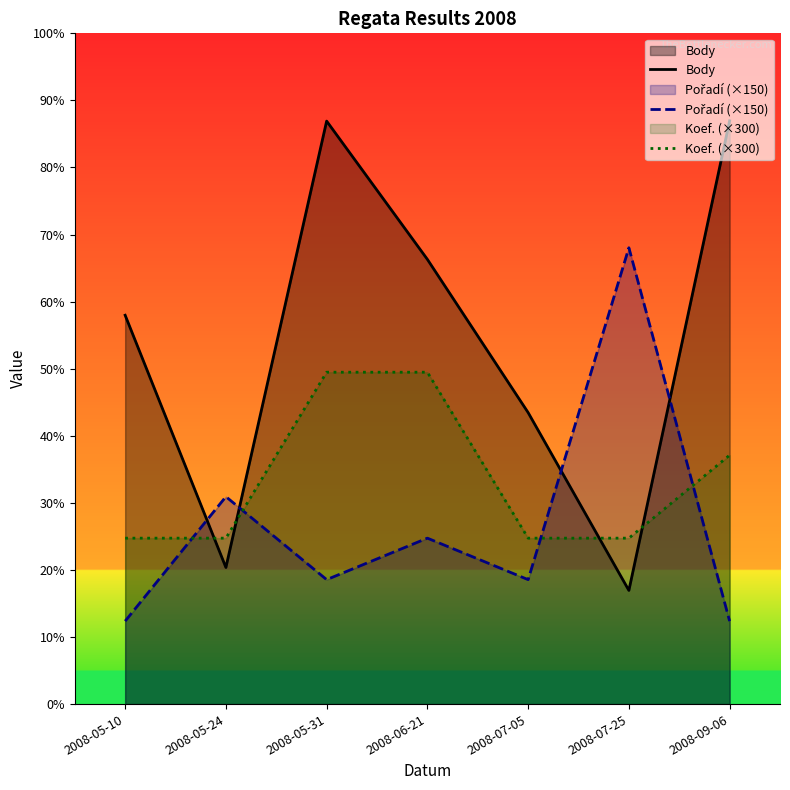

What is the label of the 7th point from the left?

2008-09-06